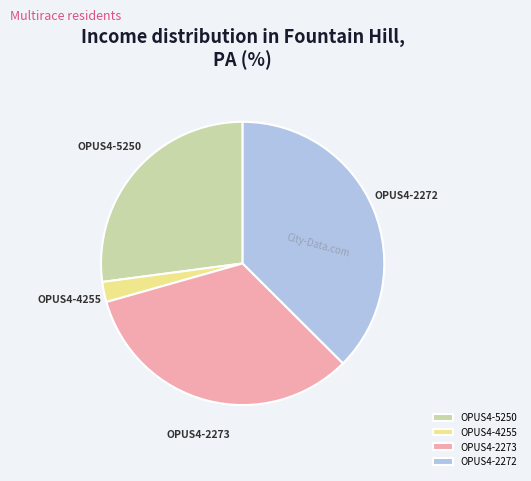

Rank the categories by value from highest to lowest.

OPUS4-2272, OPUS4-2273, OPUS4-5250, OPUS4-4255